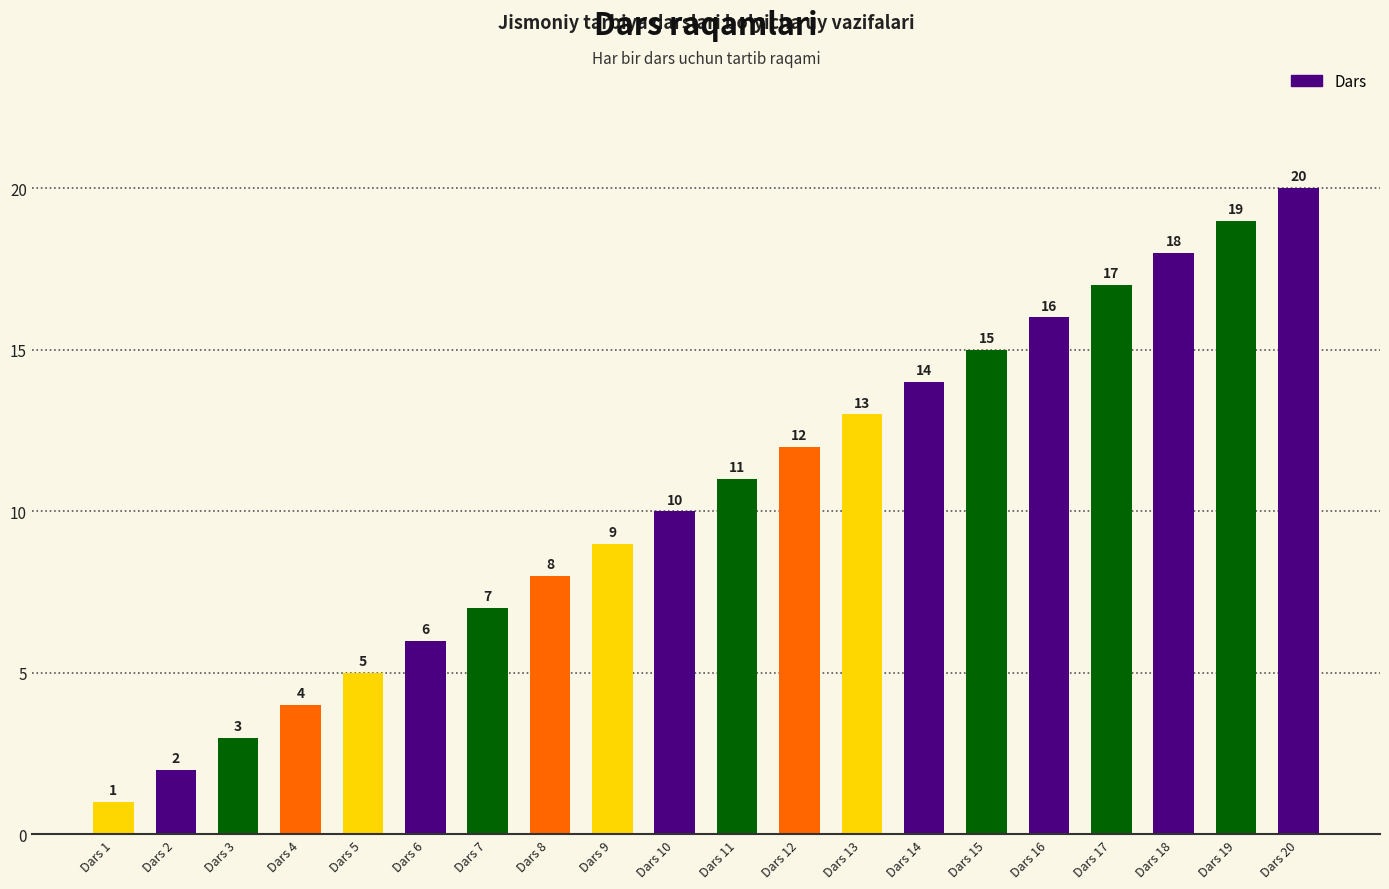

What is the sum of all values?

210